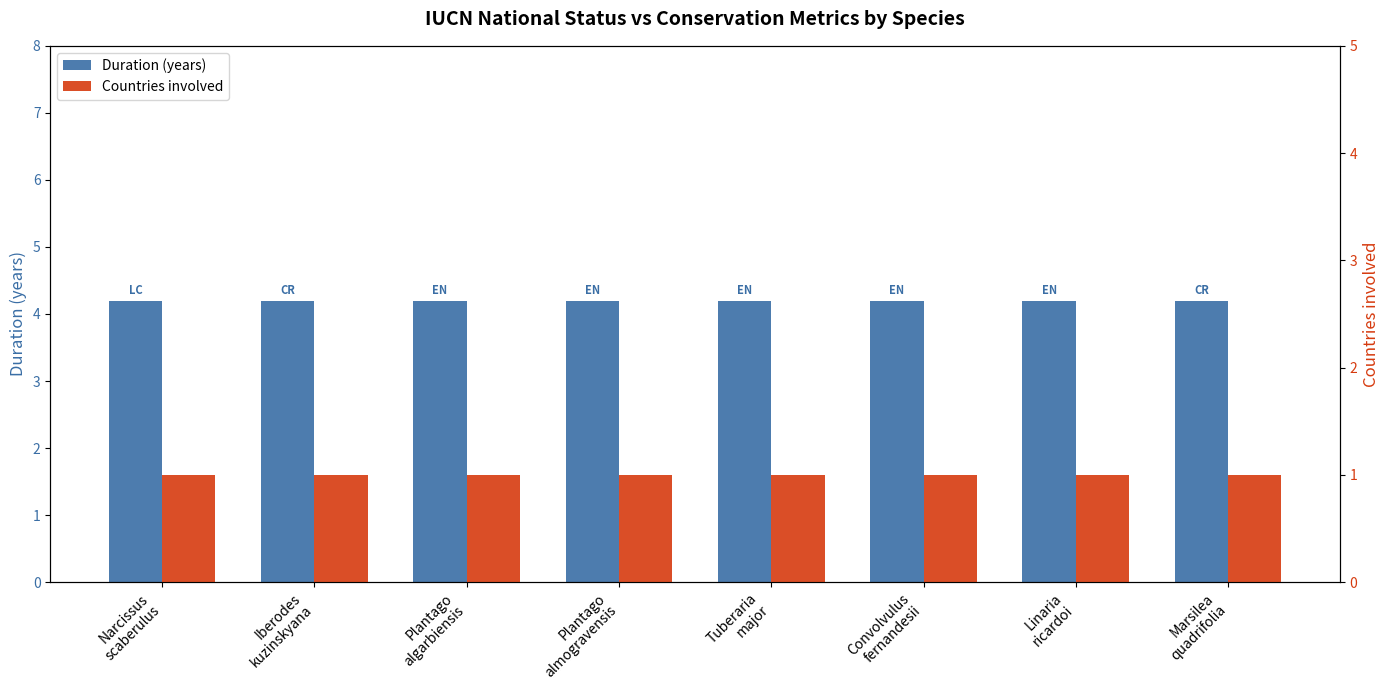

Which category has the highest value in the Duration (years) series?

Narcissus
scaberulus